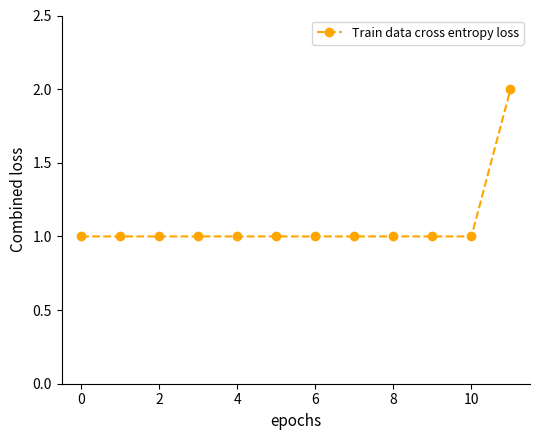

What is the value of the 8th point from the left?

1